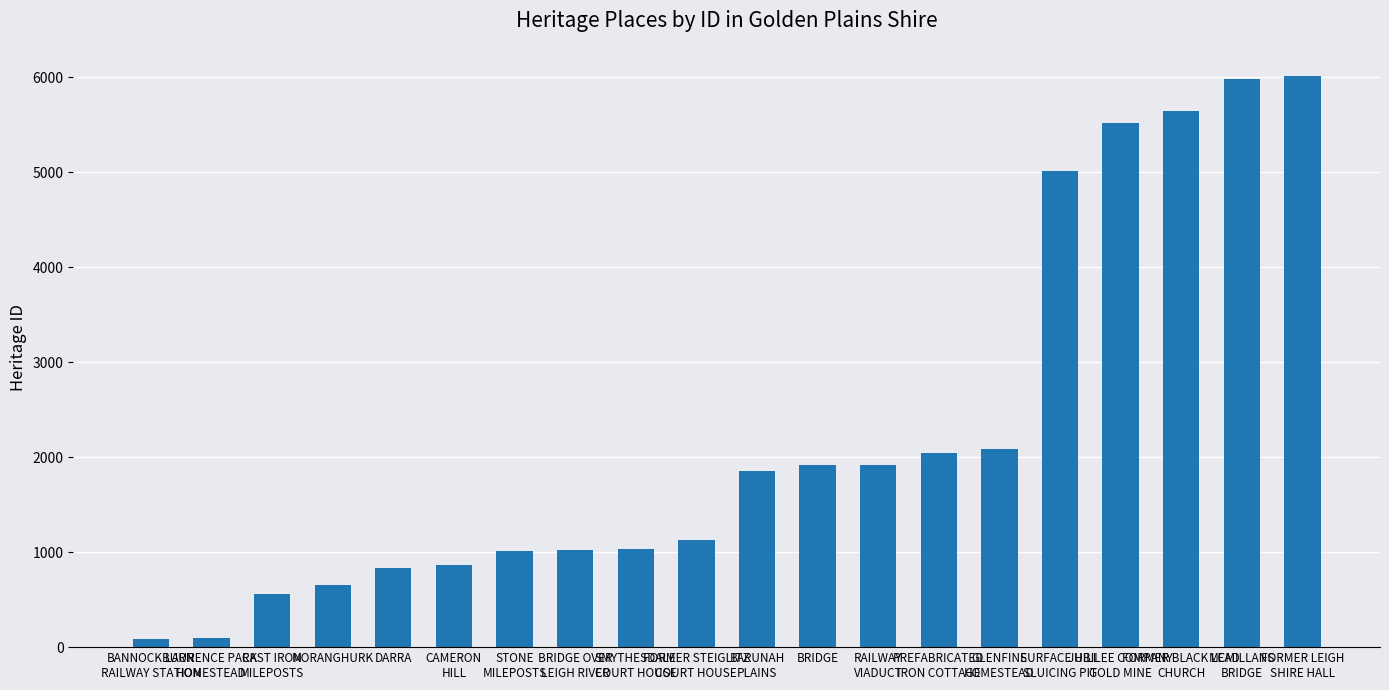

What is the maximum value shown in the chart?

6010